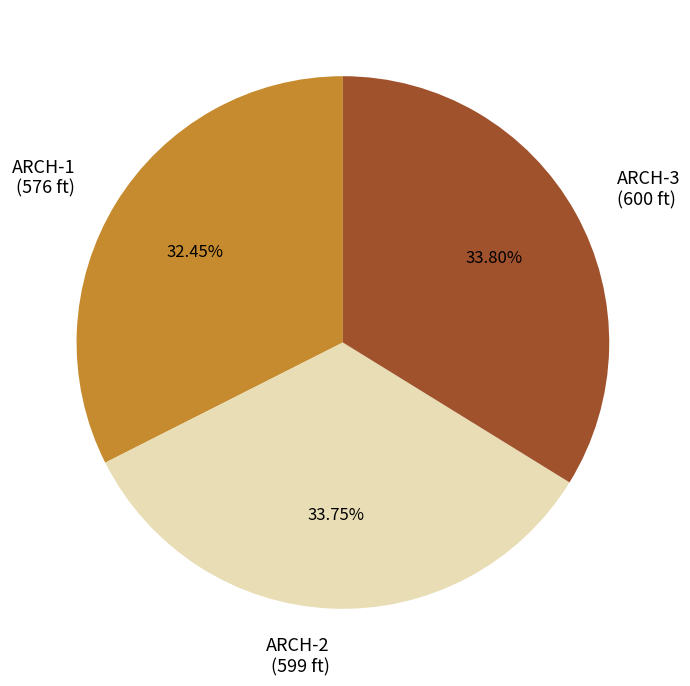

To the nearest percent, what portion does ARCH-2 represent?

34%